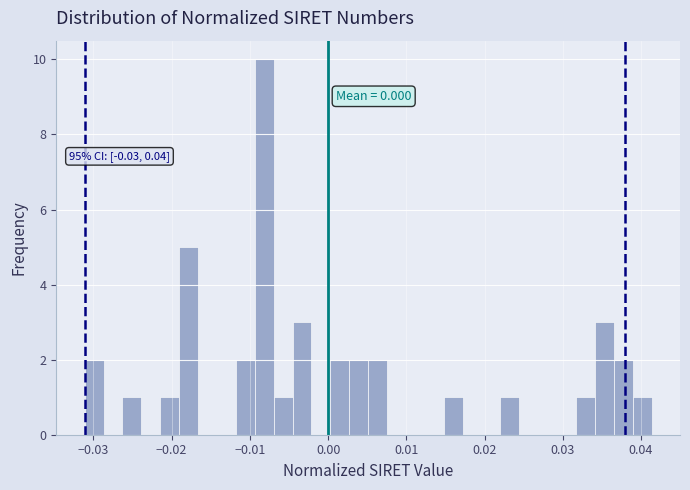

Around what value on the x-axis is the tallest bar? Give the approximate position of its centre, as read against the axis.

-0.008